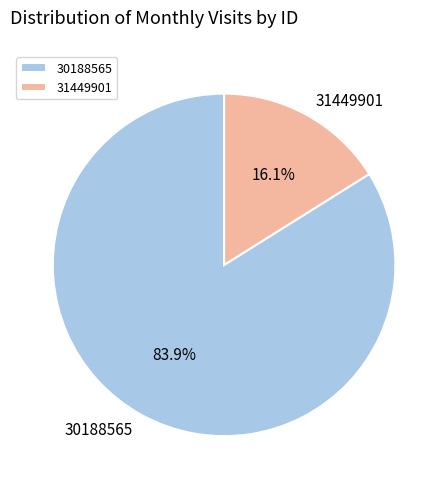

Is there a majority slice in this chart?

Yes